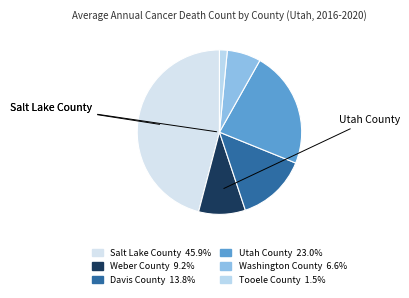

Count the number of slices in the pie.

6